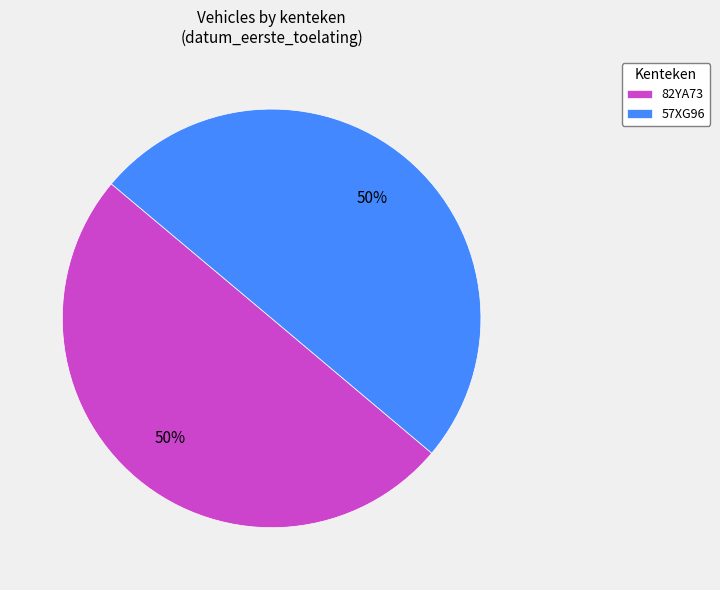

To the nearest percent, what percentage of the pie is 57XG96?

50%